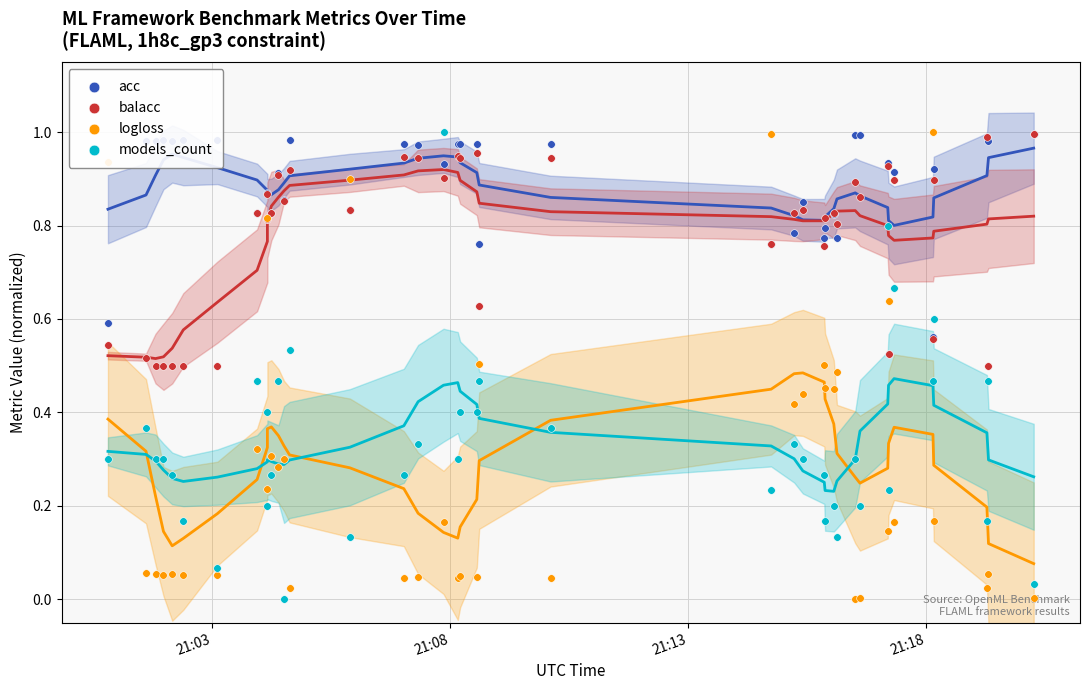

Is the value of models_count at 21:08 greater than the value of acc at 27?

No